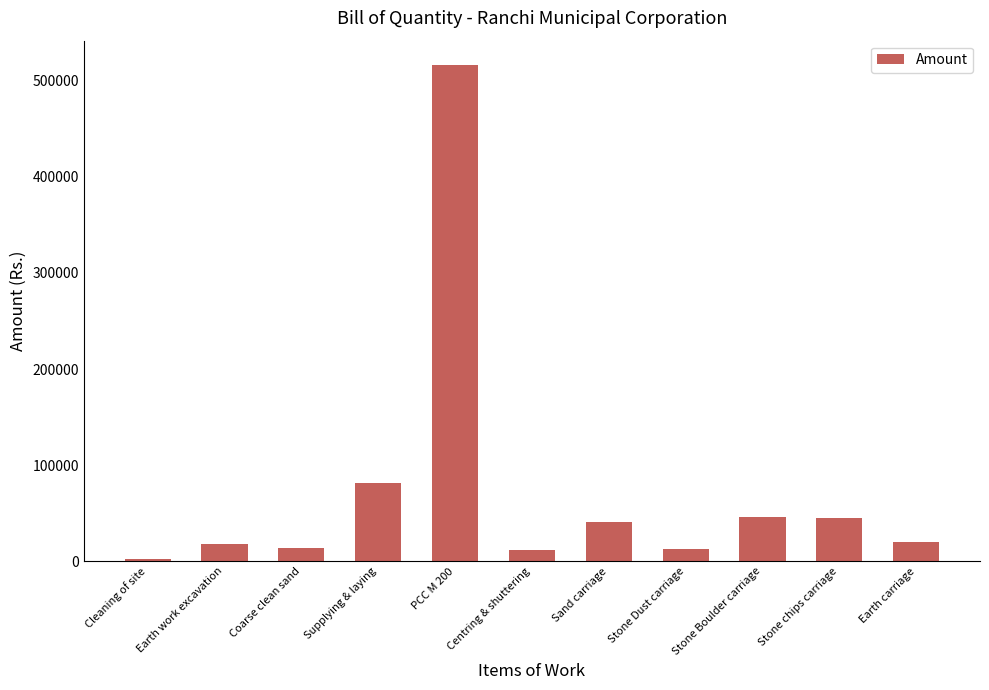

What is the approximate value at Supplying & laying?

81373.2